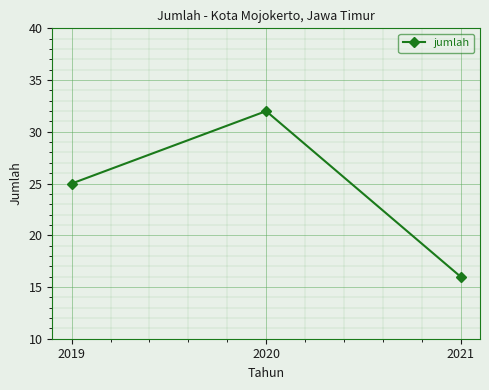

How many values are between 16 and 32?

3